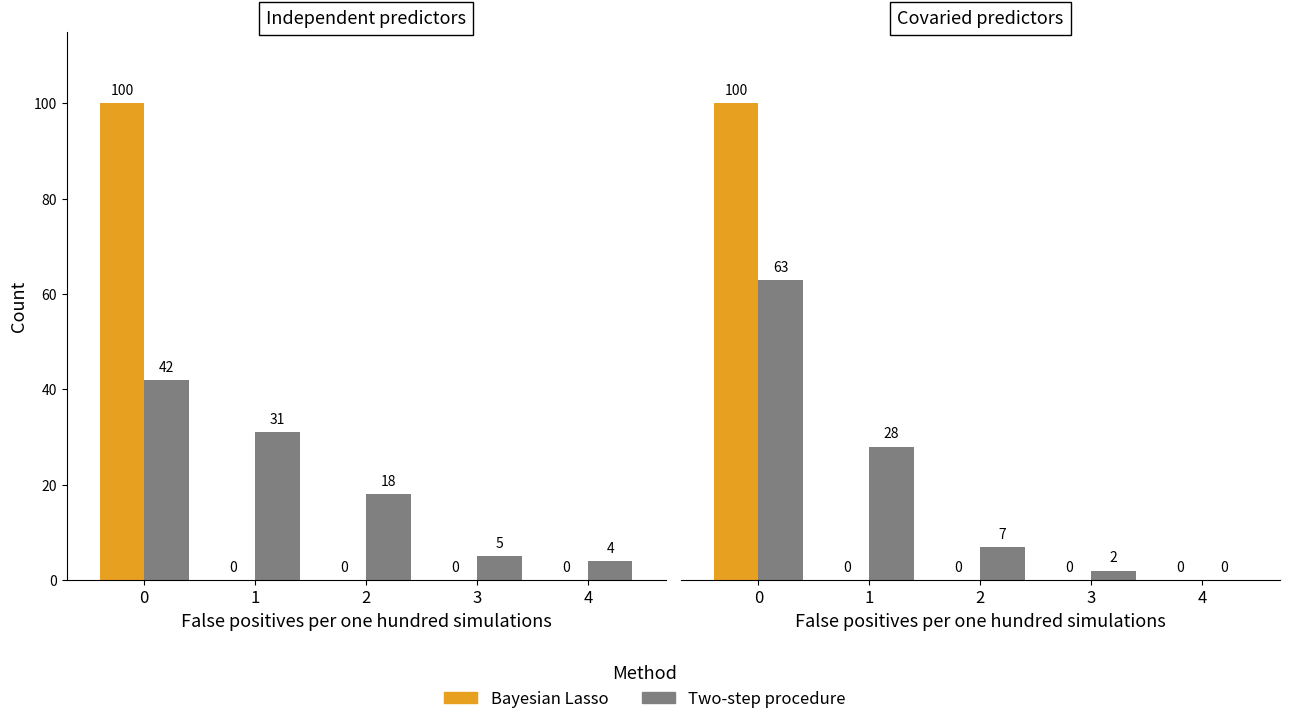

Which series has the widest spread of values?

Bayesian Lasso